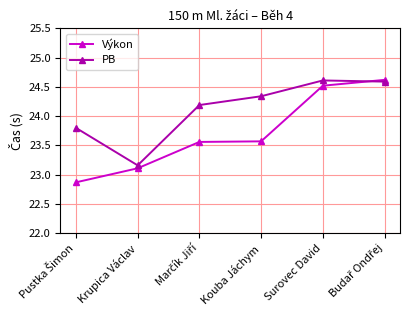

Where does the Výkon series first go above 23?

Krupica Václav